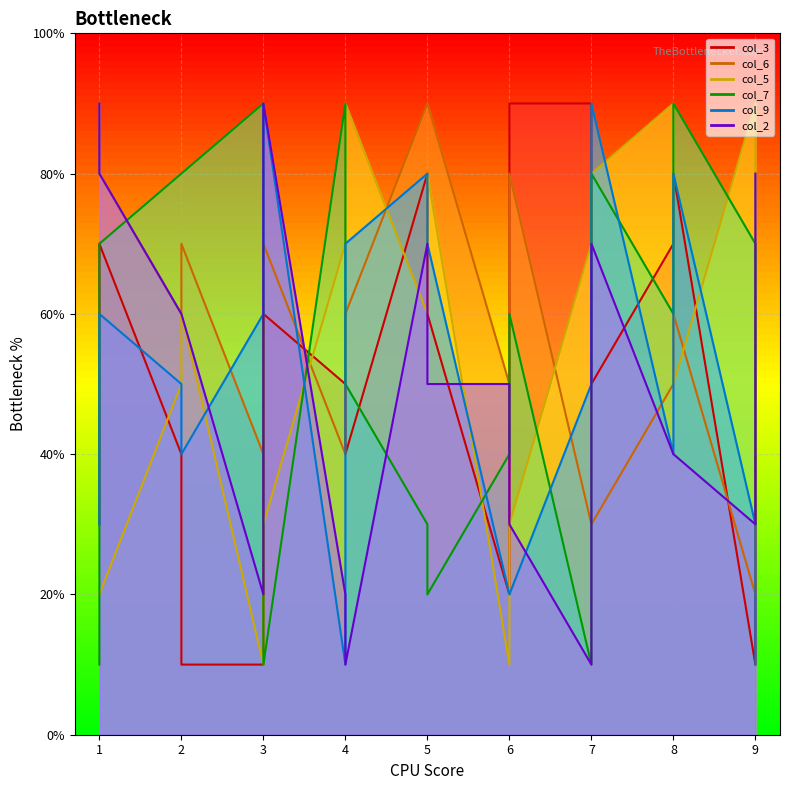

After their last crossing, which series has the higher values: col_9 or col_3?

col_9